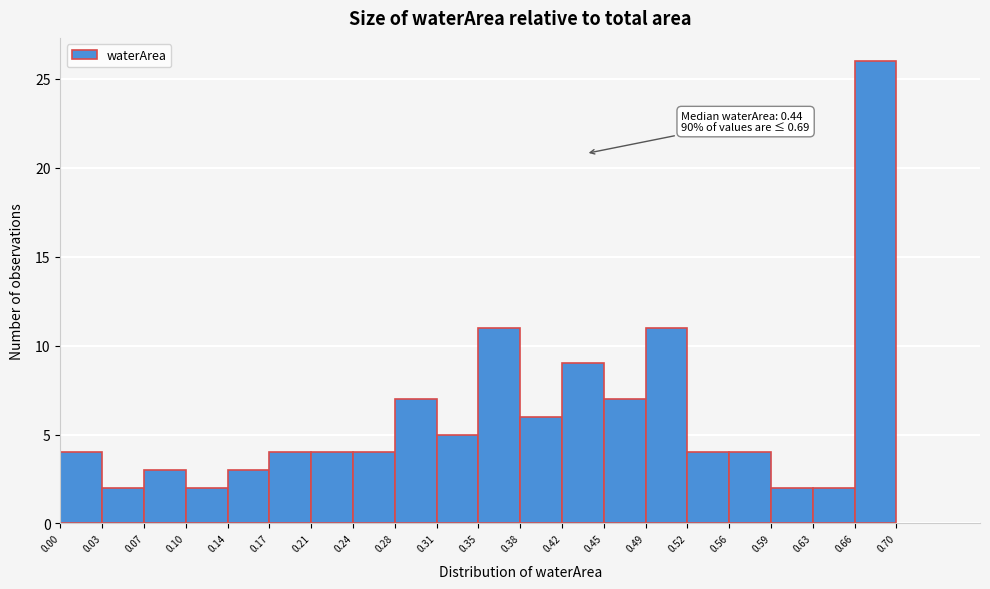

Over which range of the x-axis is the bar tallest?

0.66 to 0.70